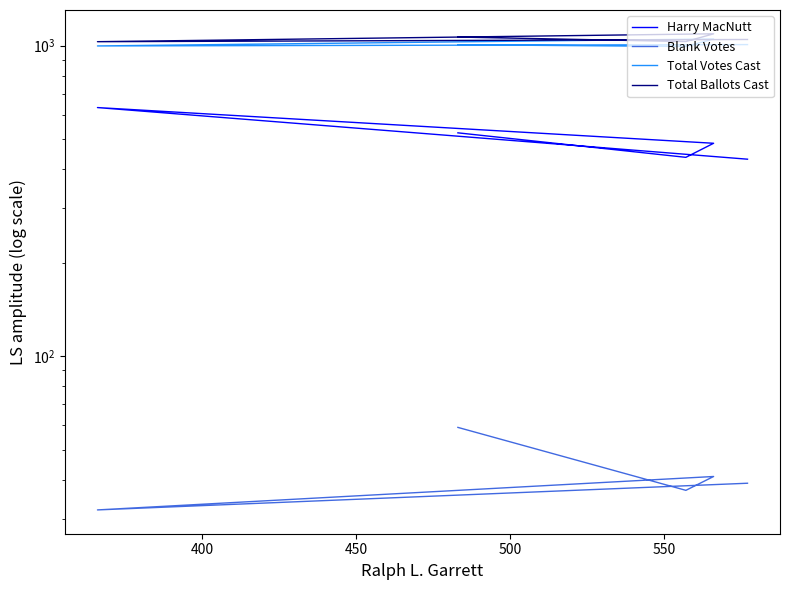

Is this an area chart (filled region under the line)?

No